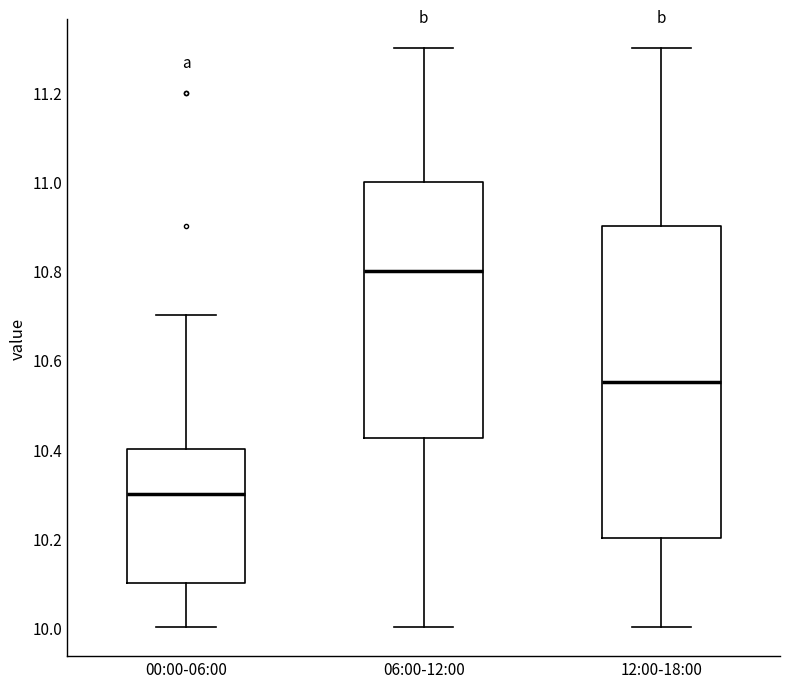

Reading left to right, read every box against the y-axis: the position of its median line, the range the box covers, and the ends of its whiskers. The values are not printed on the chart, so give them approximately, as read against the axis.

00:00-06:00: median 10.30, box 10.10 to 10.40, whiskers 10.00 to 10.70
06:00-12:00: median 10.80, box 10.42 to 11.00, whiskers 10.00 to 11.30
12:00-18:00: median 10.56, box 10.20 to 10.90, whiskers 10.00 to 11.30